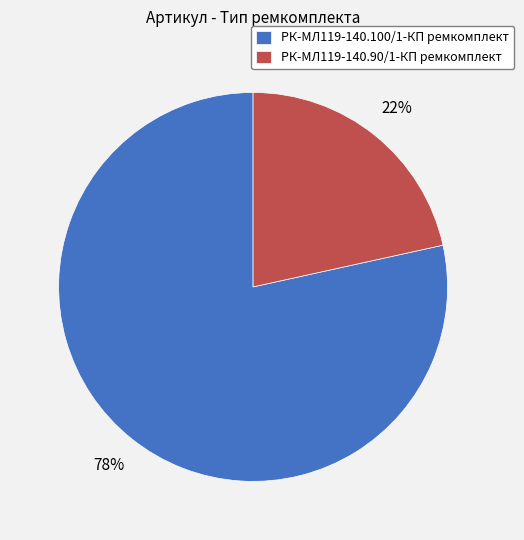

Between РК-МЛ119-140.100/1-КП ремкомплект and РК-МЛ119-140.90/1-КП ремкомплект, which is larger?

РК-МЛ119-140.100/1-КП ремкомплект